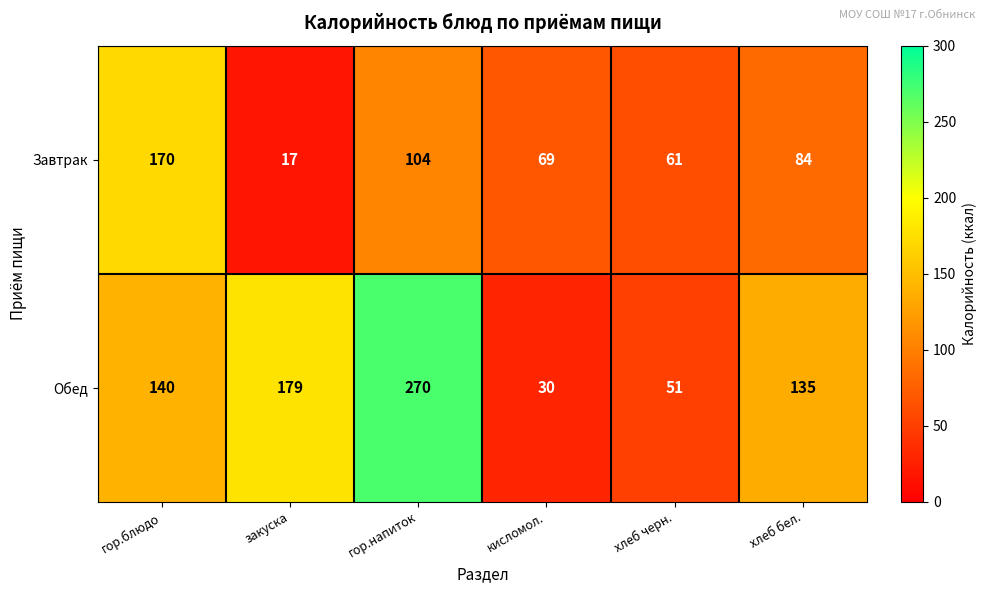

At which category is the sum across all series the highest?

гор.напиток